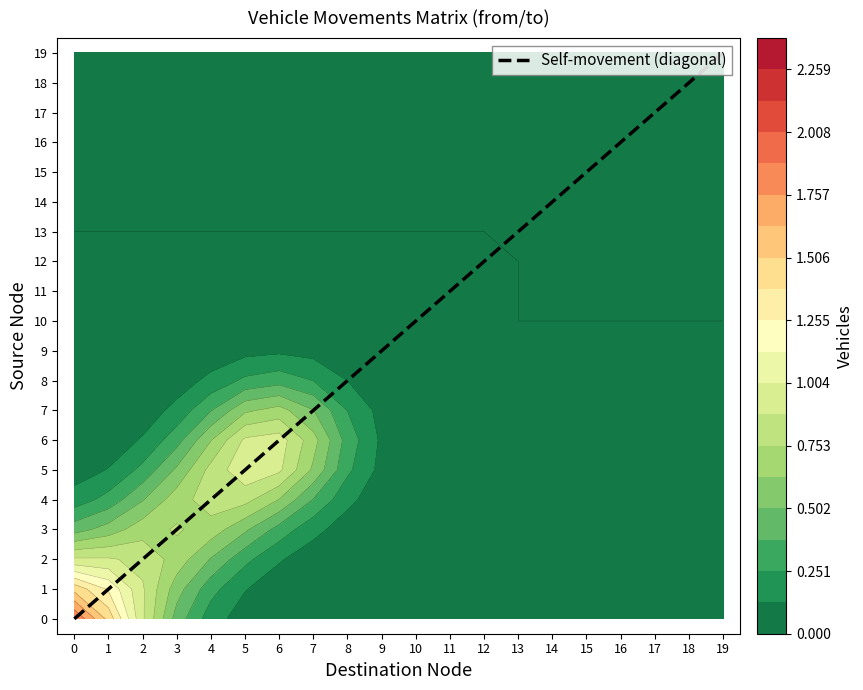

The 3 series shows -2 at 12. True or false?

False